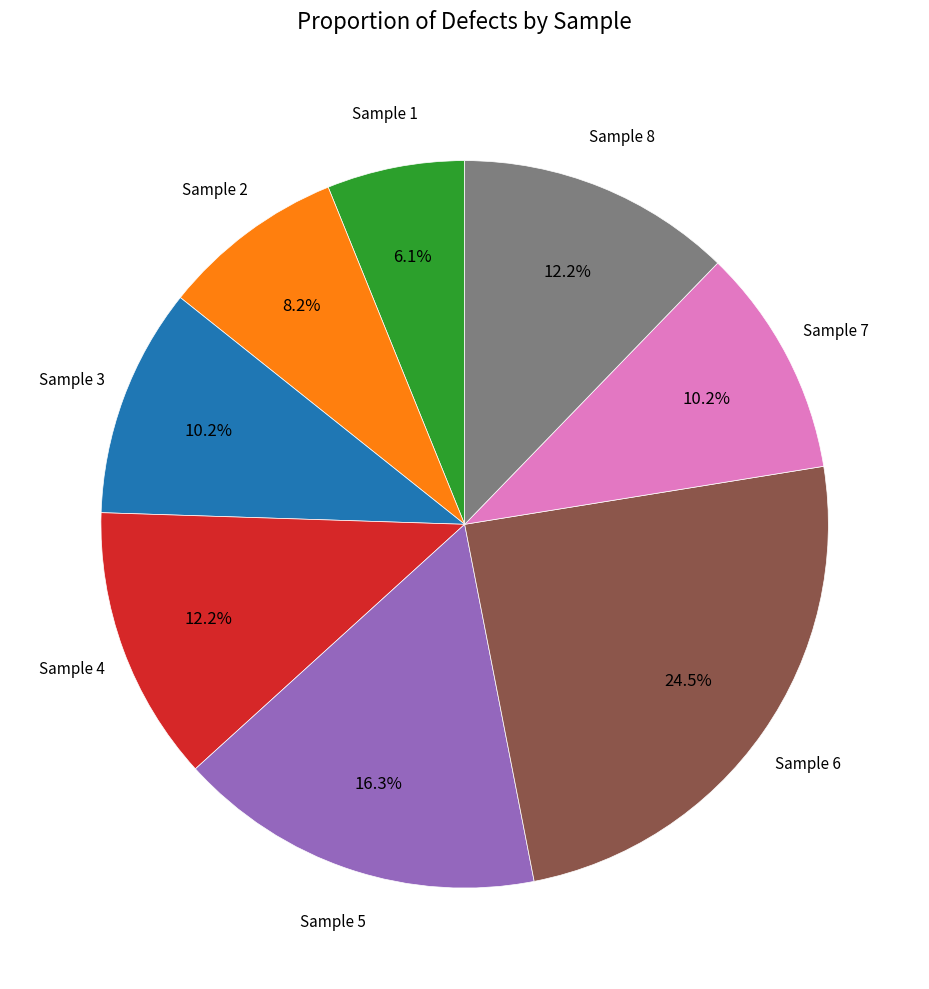

Is there any slice that represents more than half of the pie?

No